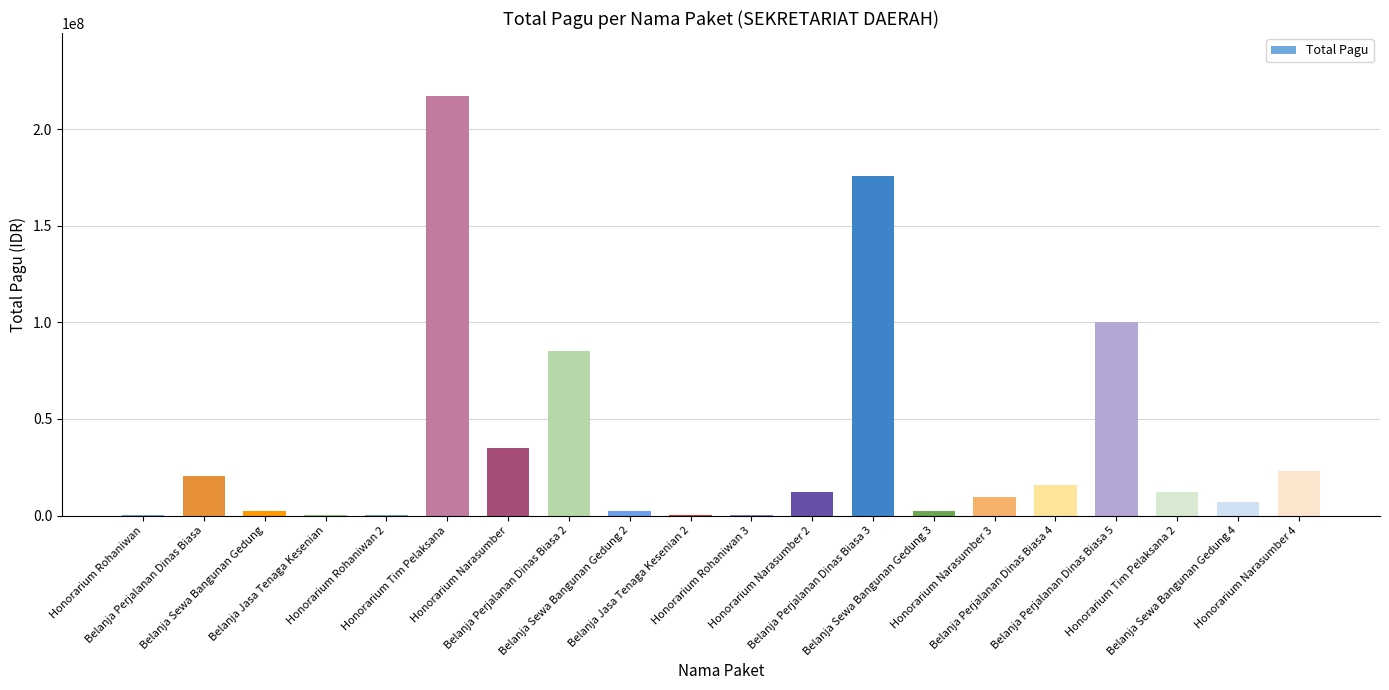

What is the greatest value displayed?

217200000